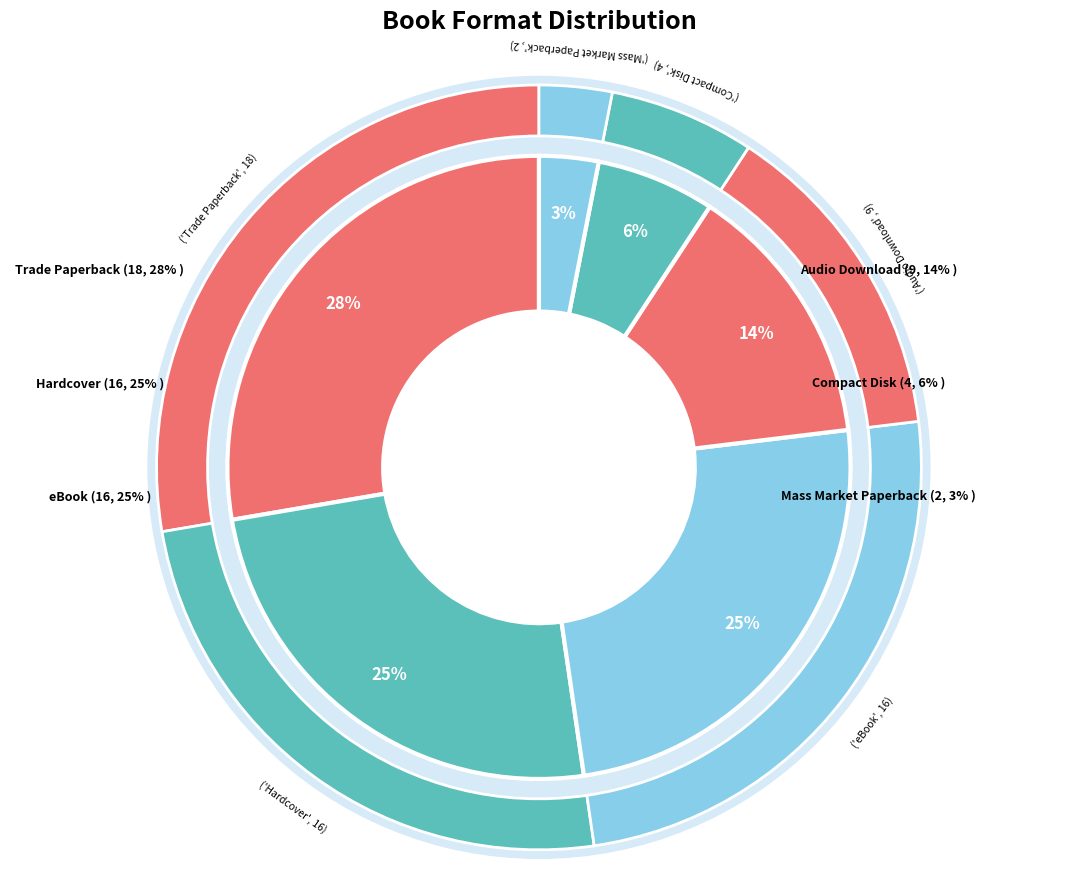

To the nearest percent, what is the difference between the largest and smallest slice percentages?

25%